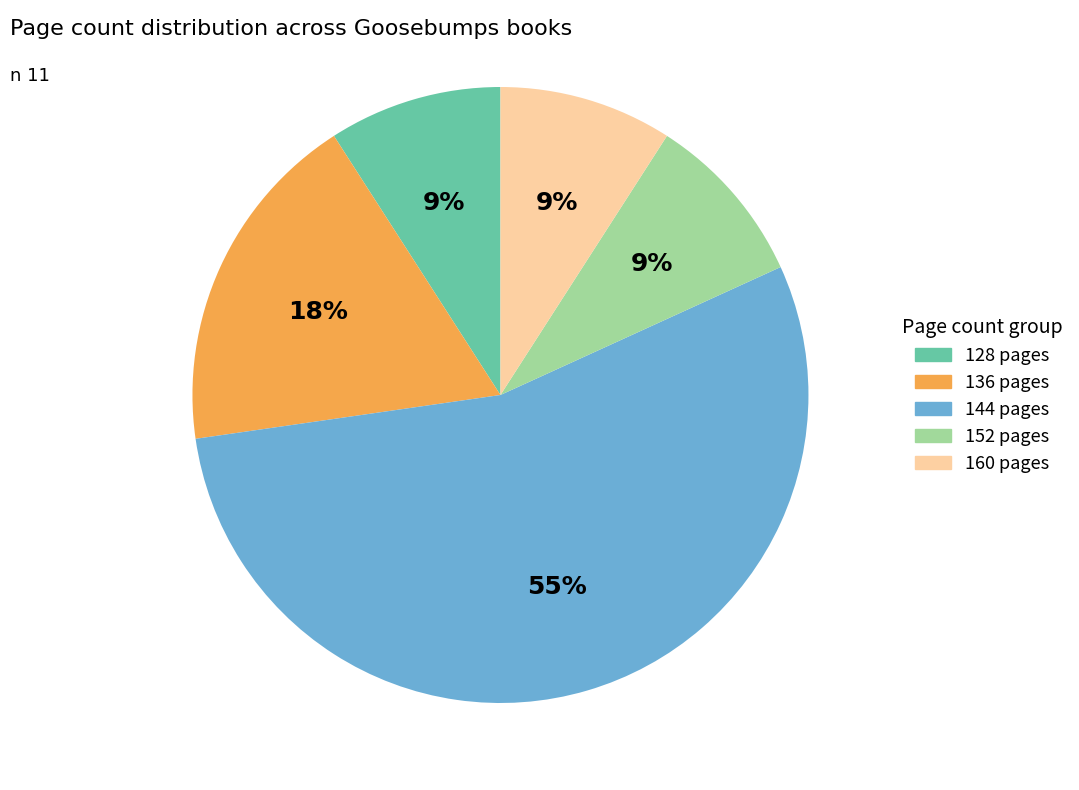

How many slices are in this pie chart?

5